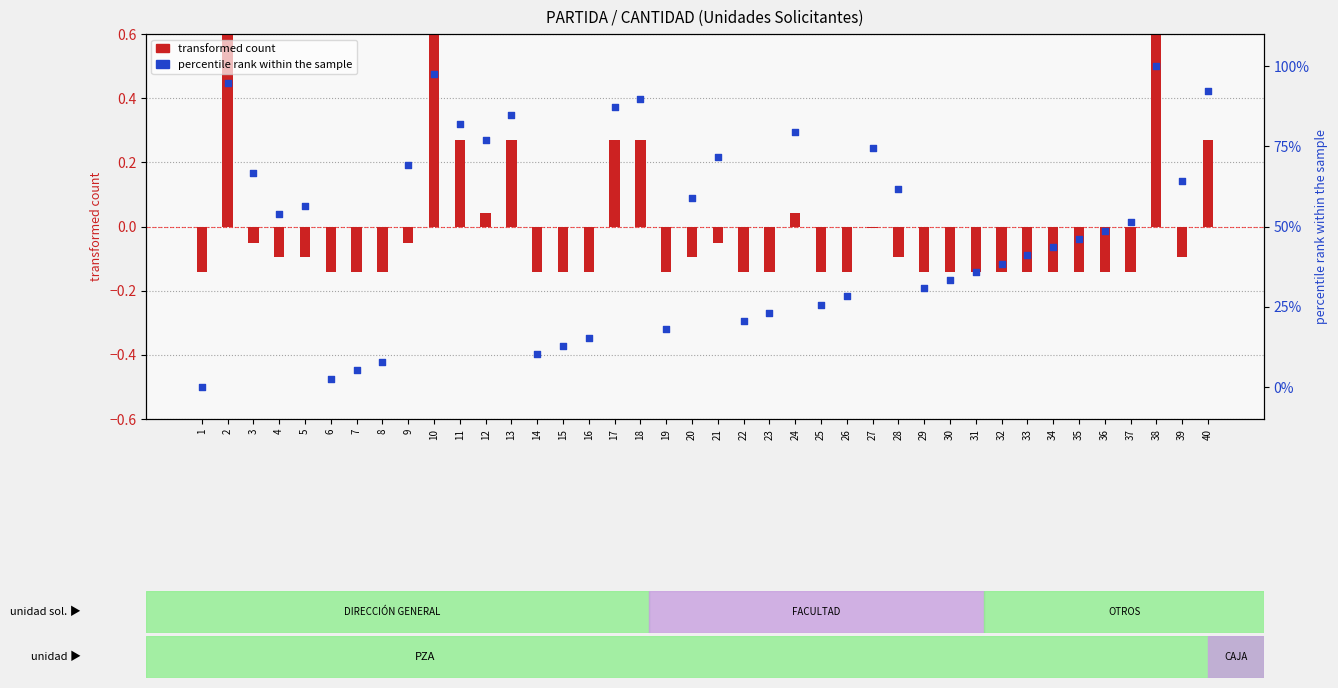

At how many categories does at least one series exceed 88?

5